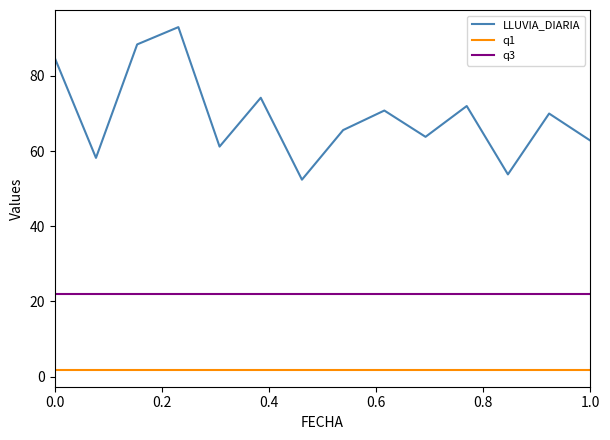

In LLUVIA_DIARIA, how many points are lower than both neighbors (excluding endpoints)?

5